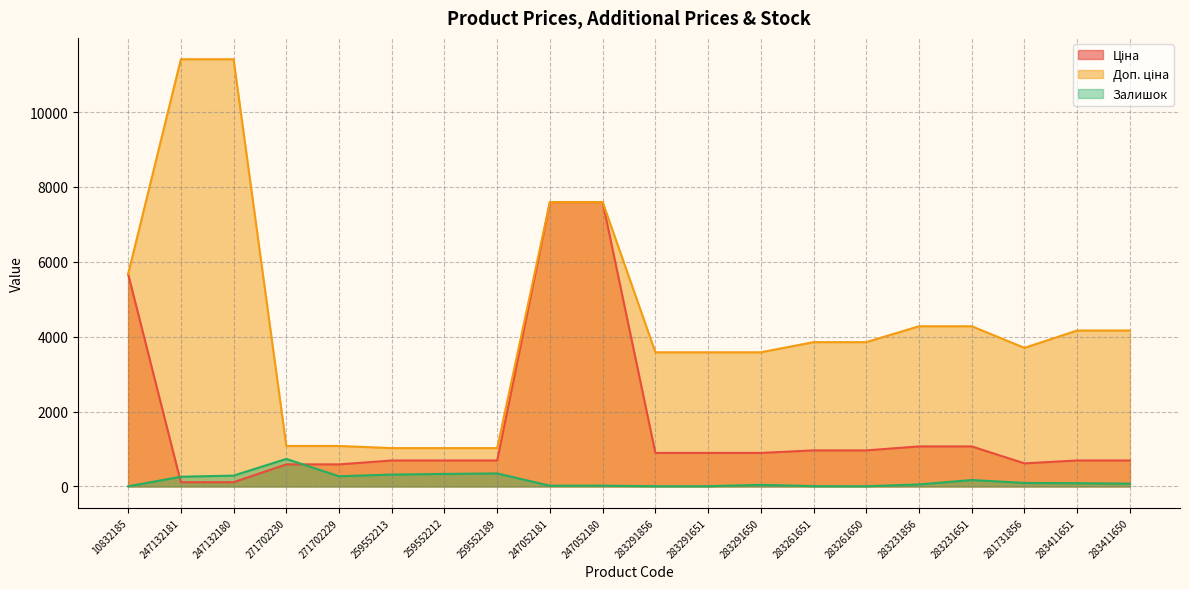

What is the total value across all series at 247052181?

15213.1